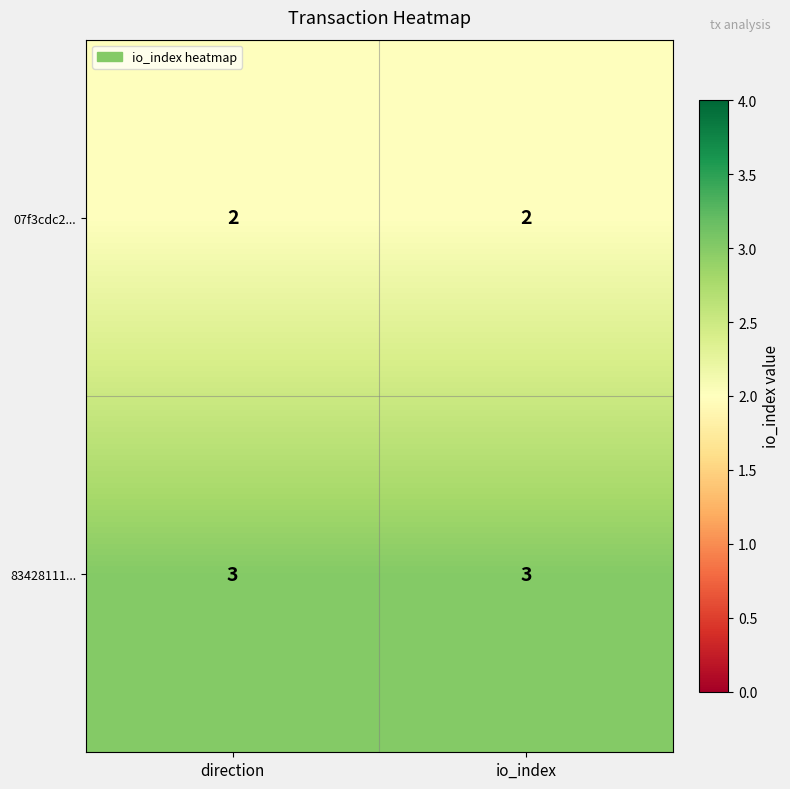

List the series in order of their overall mean, highest first.

83428111..., 07f3cdc2...